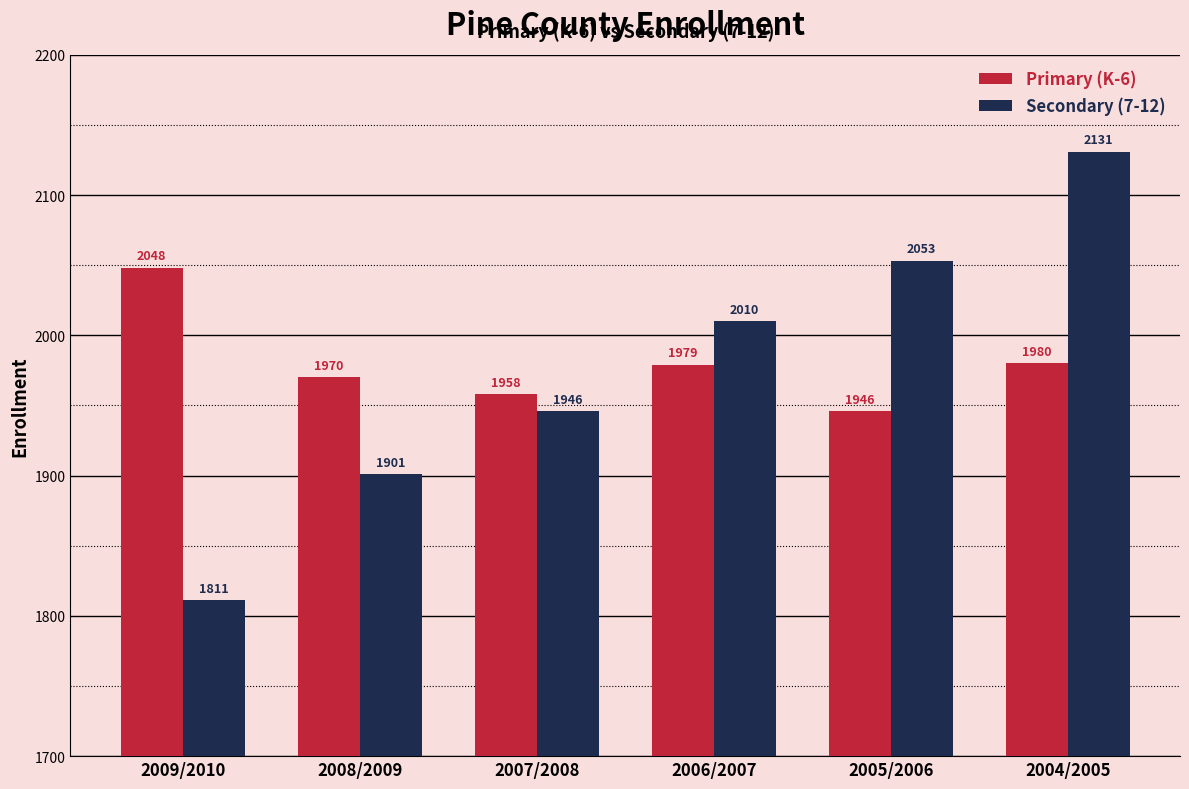

What is the label of the 3rd bar from the right?

2006/2007